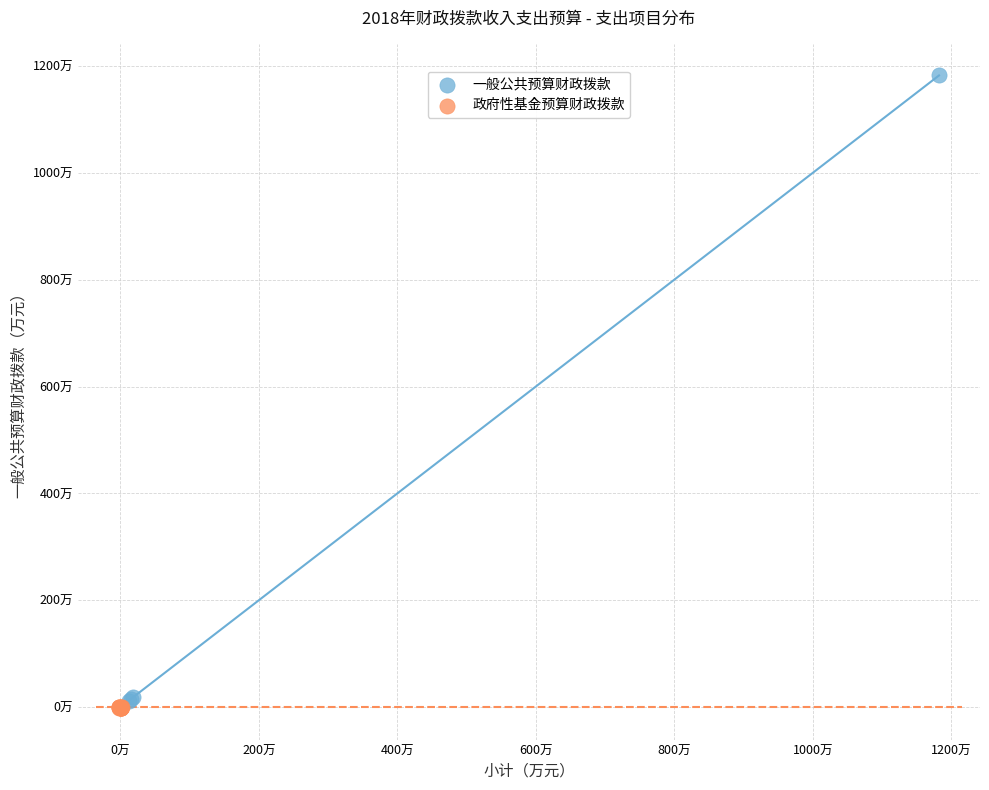

What are all the series names shown in the legend?

一般公共预算财政拨款, 政府性基金预算财政拨款